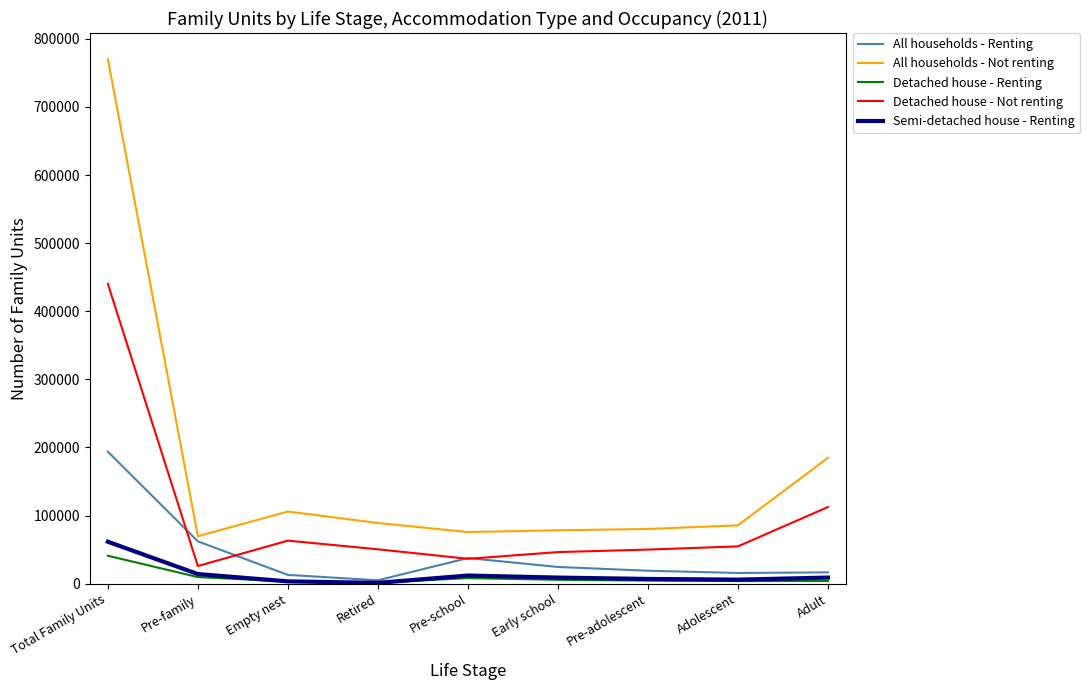

Is it true that Detached house - Not renting equals 96730 at Empty nest?

False